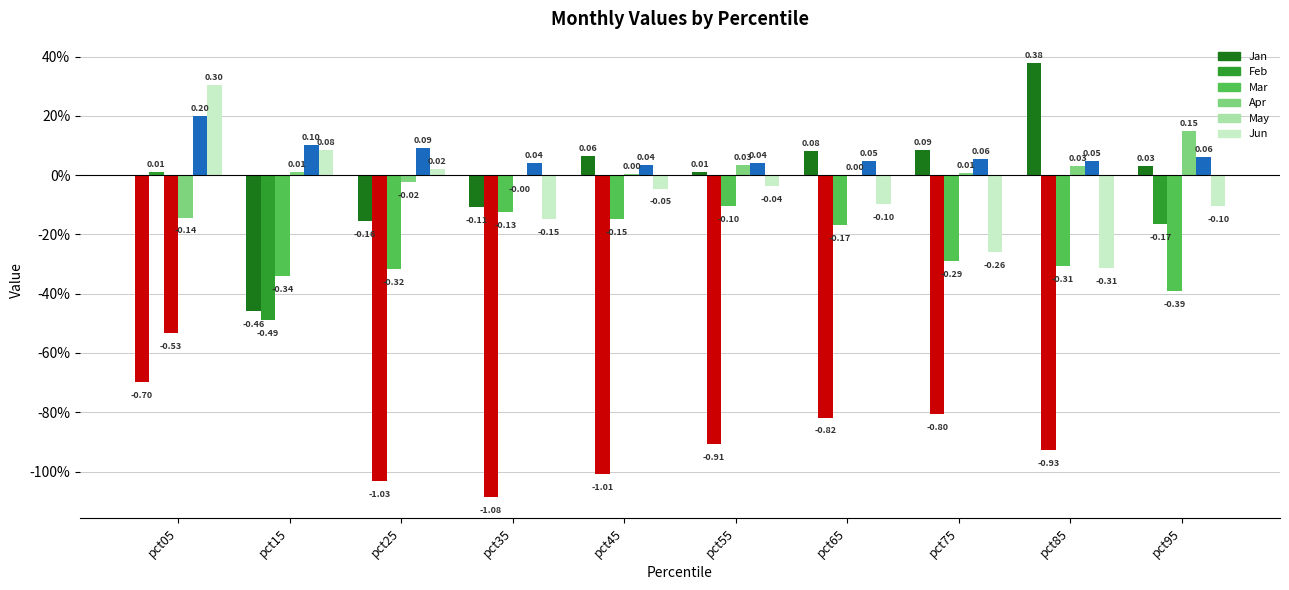

Are the bars grouped side by side (vs. stacked)?

Yes